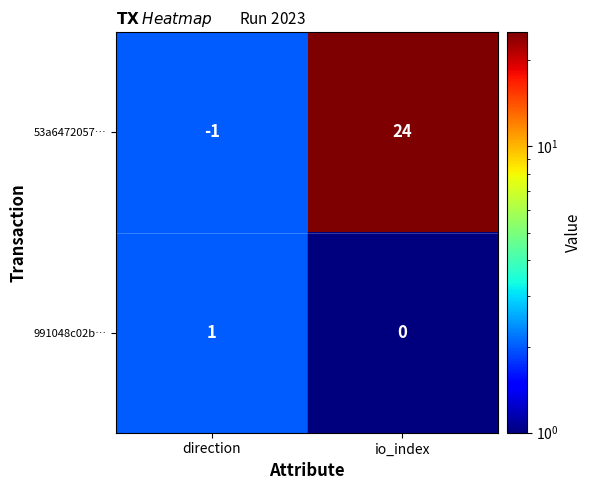

Where is 53a6472057… nearest to the value 11?

direction